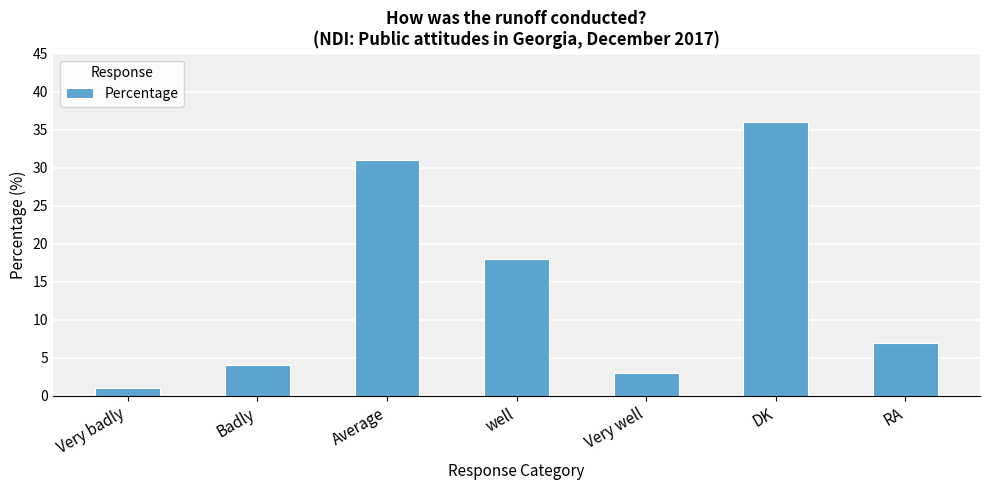

How many bars are there in total?

7